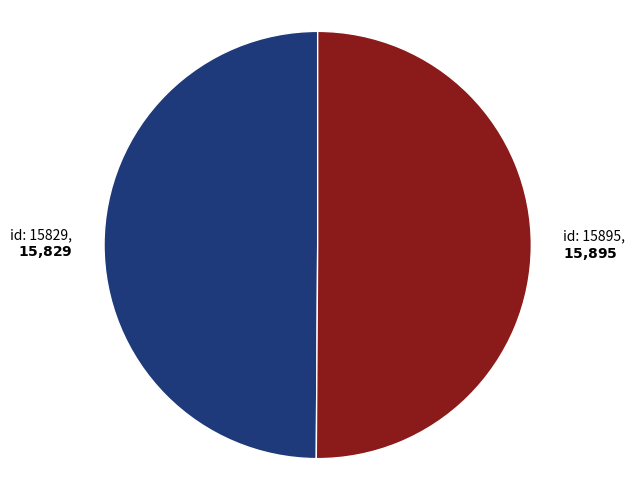

How many segments does this pie chart have?

2